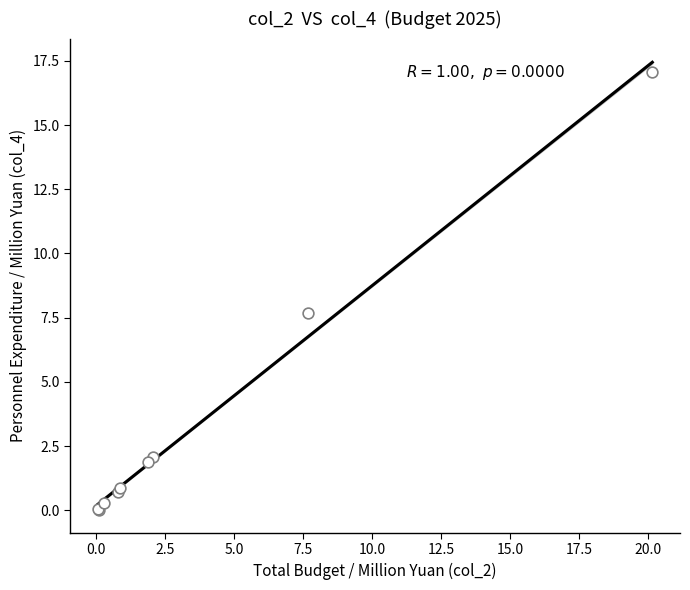

What Y value in the scatter plot is closest to 8?

7.7